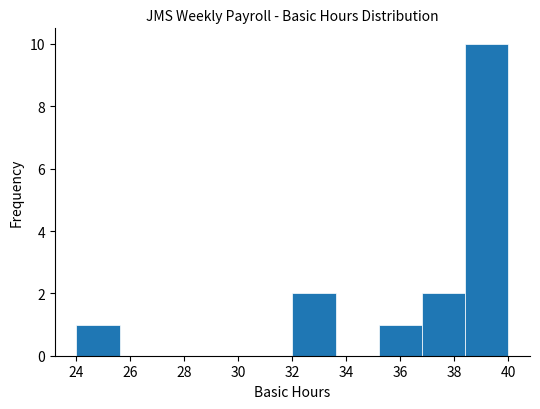

Reading left to right, list every bar in this chart as the range it spans on the x-axis followed by its height. The values are not printed on the chart, so give them approximately, as read against the axis.

24.0 to 25.6: 1
25.6 to 27.2: 0
27.2 to 28.8: 0
28.8 to 30.4: 0
30.4 to 32.0: 0
32.0 to 33.6: 2
33.6 to 35.2: 0
35.2 to 36.8: 1
36.8 to 38.4: 2
38.4 to 40.0: 10